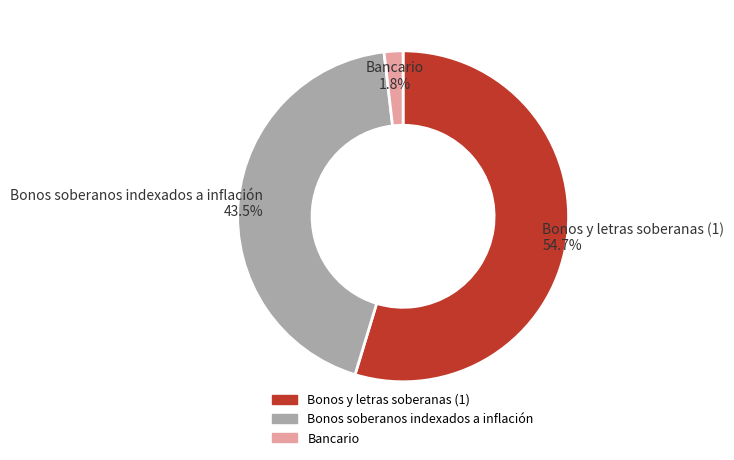

How many slices are in this pie chart?

3